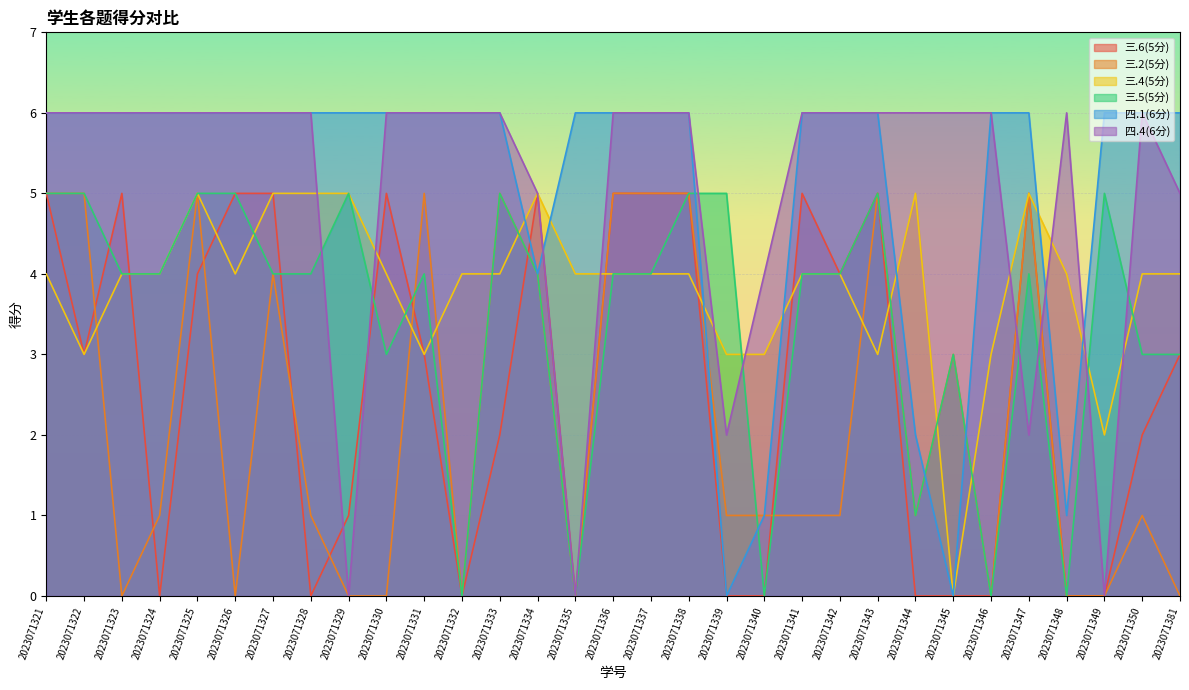

Is it true that 三.5(5分) equals 4 at 2023071336?

True